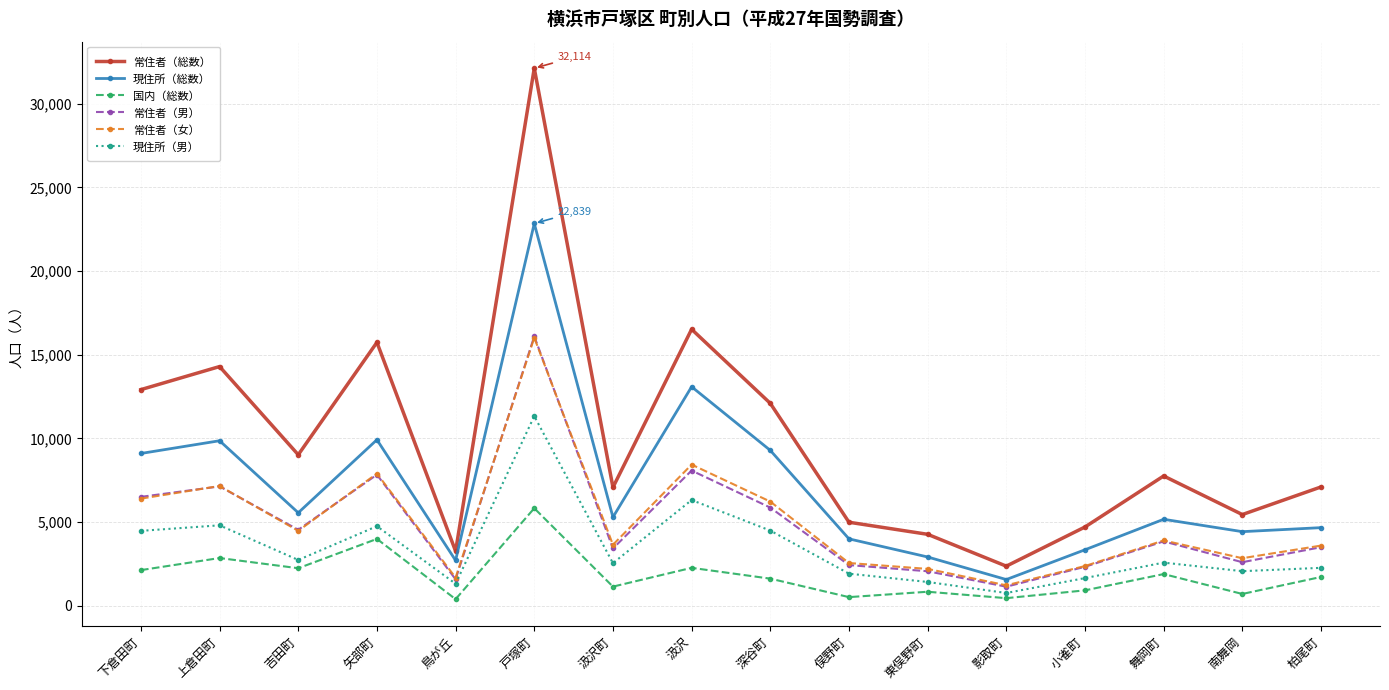

What is the label of the 14th point from the right?

吉田町